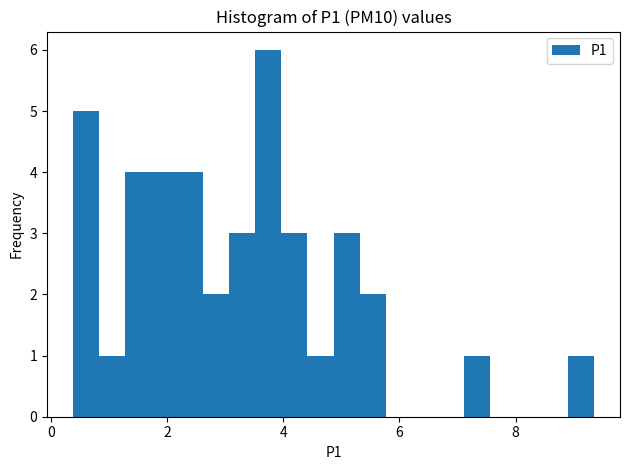

Read against the x-axis, roughly where is the centre of the tallest bar?

3.8